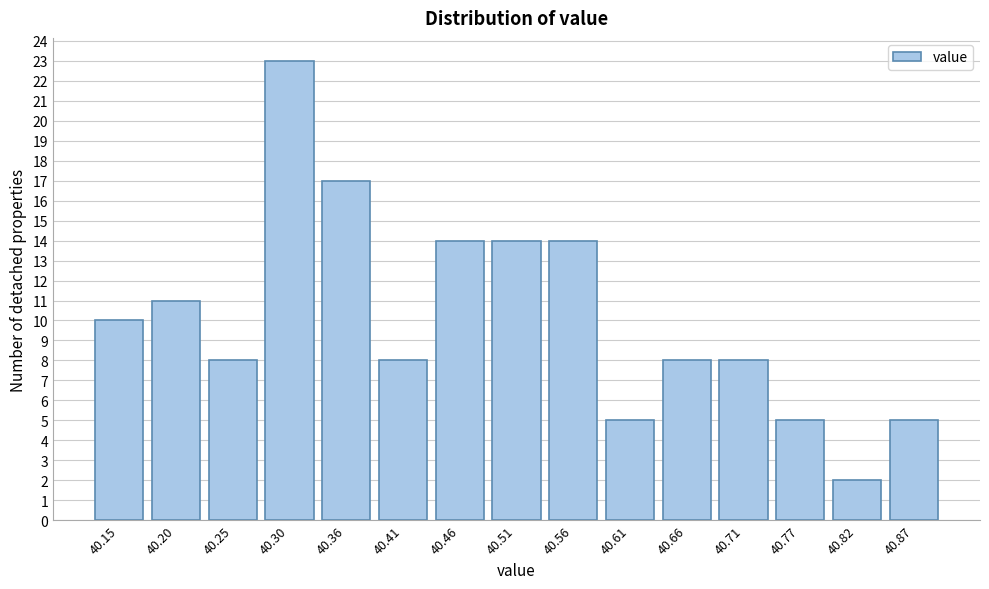

Reading right to left, transcribe all the data shown in this chart.

40.87=5	40.82=2	40.77=5	40.71=8	40.66=8	40.61=5	40.56=14	40.51=14	40.46=14	40.41=8	40.36=17	40.30=23	40.25=8	40.20=11	40.15=10